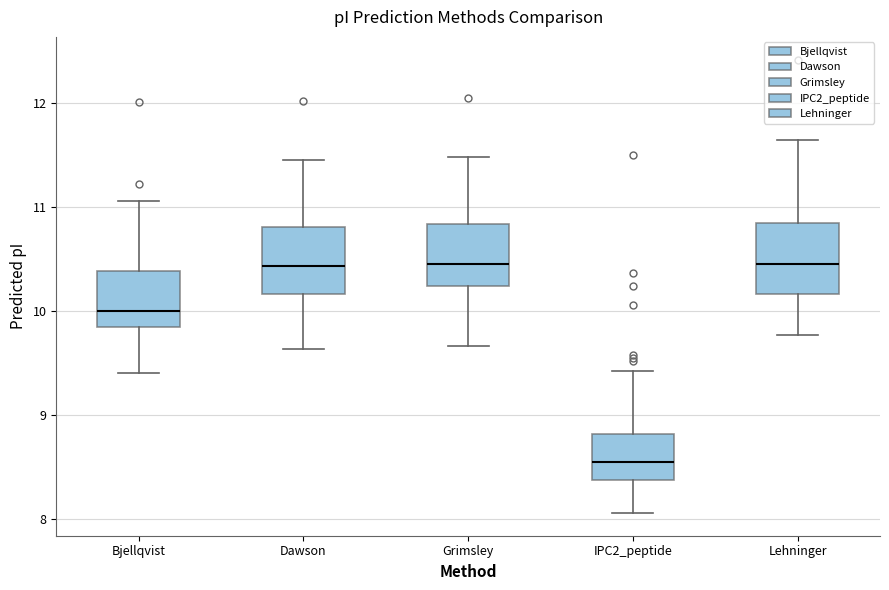

Where does the lower whisker of the box for Grimsley end on the y-axis? The values are not printed on the chart, so give them approximately, as read against the axis.

9.7